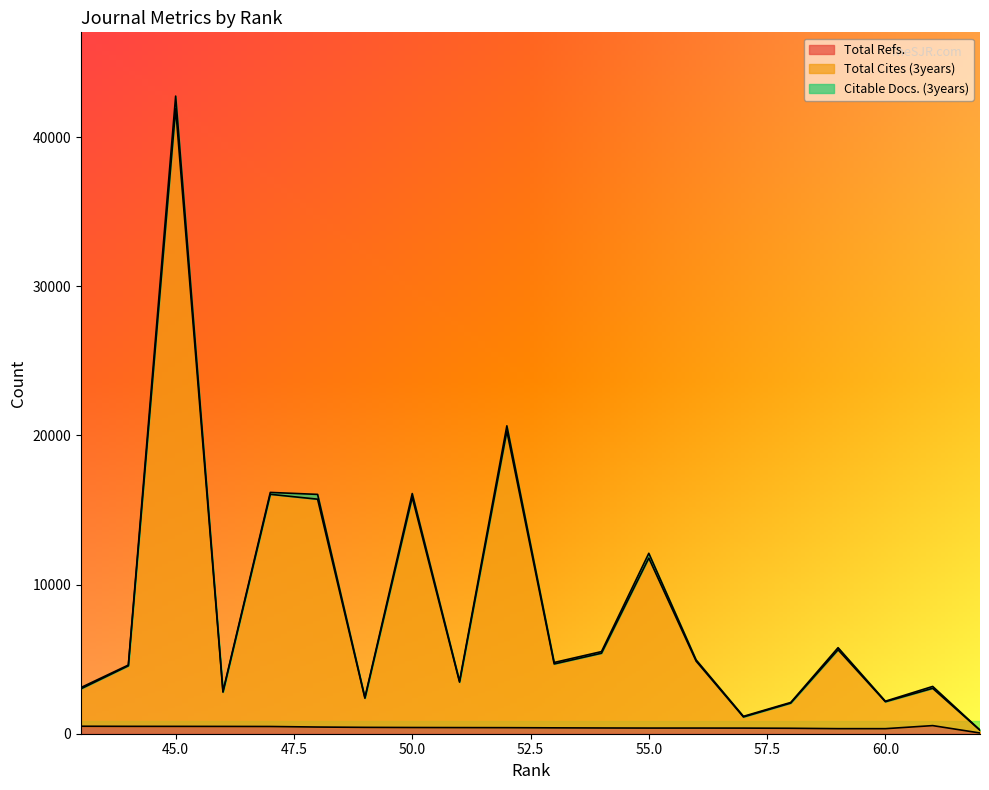

Which series has the widest spread of values?

Total Cites (3years)